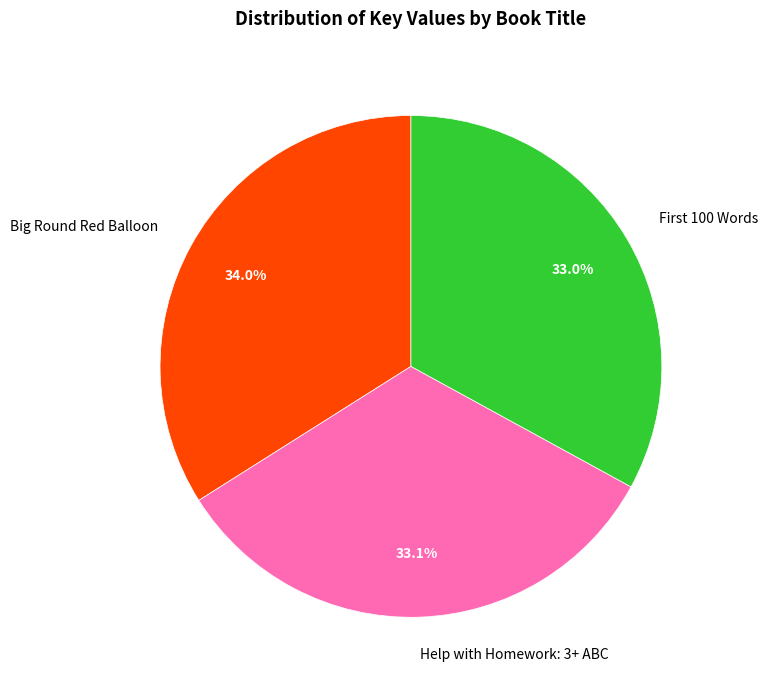

What percentage is the Help with Homework: 3+ ABC slice, to the nearest percent?

33%